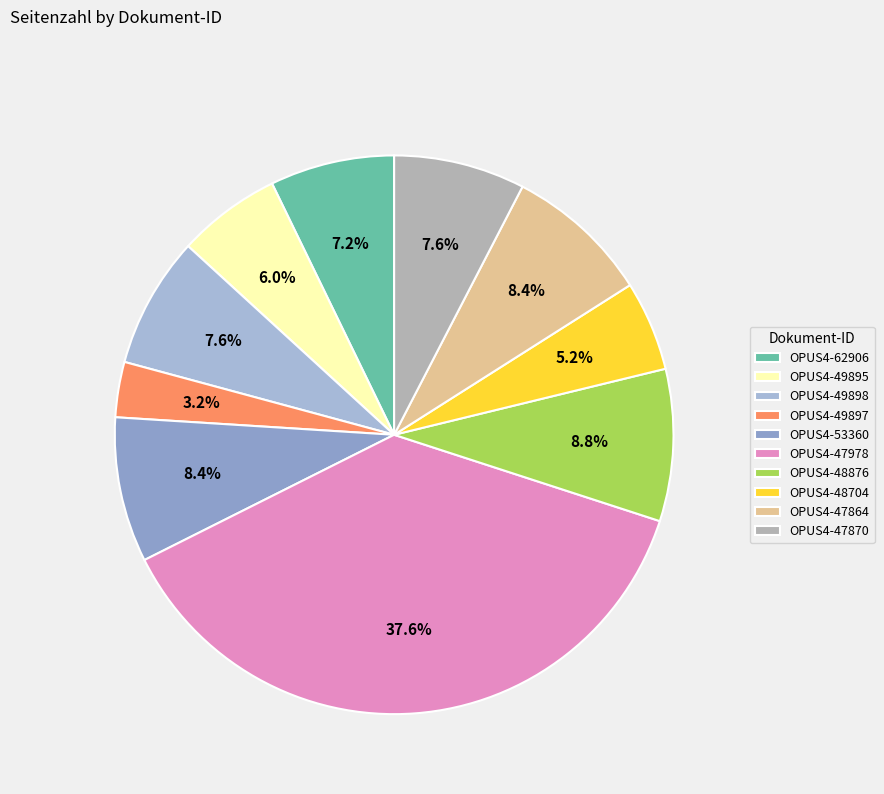

The OPUS4-49897 slice represents 3% of the pie. True or false?

True